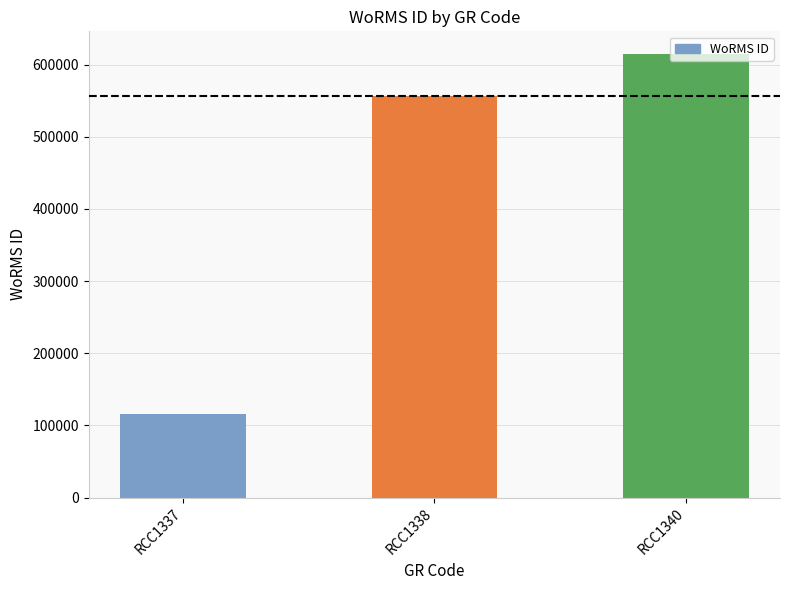

What is the sum of all values?

1286445